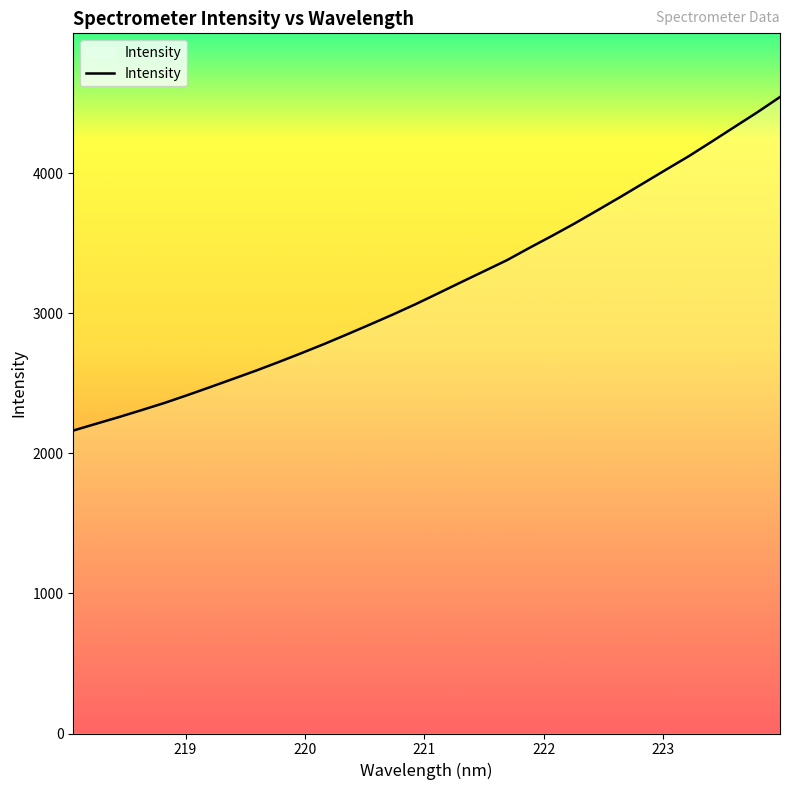

What is the greatest value displayed?

4545.3